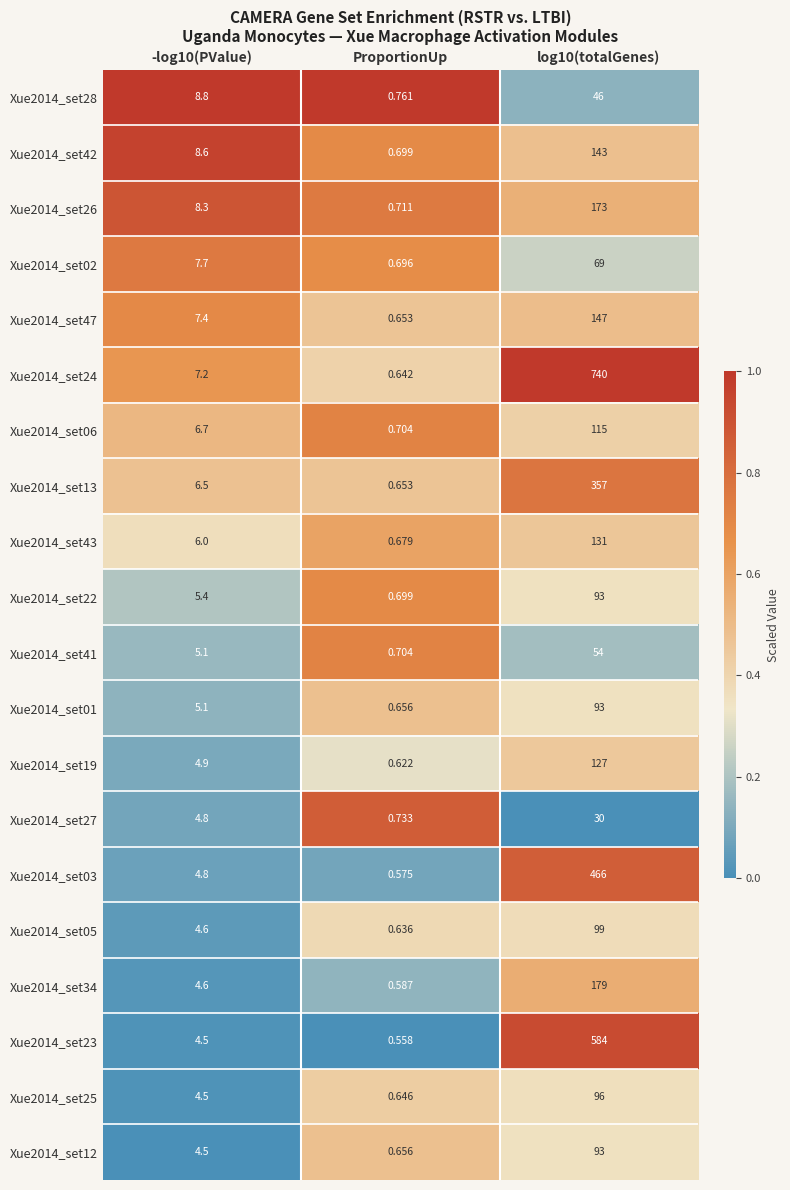

The Xue2014_set05 series shows 0.2 at log10(totalGenes). True or false?

False